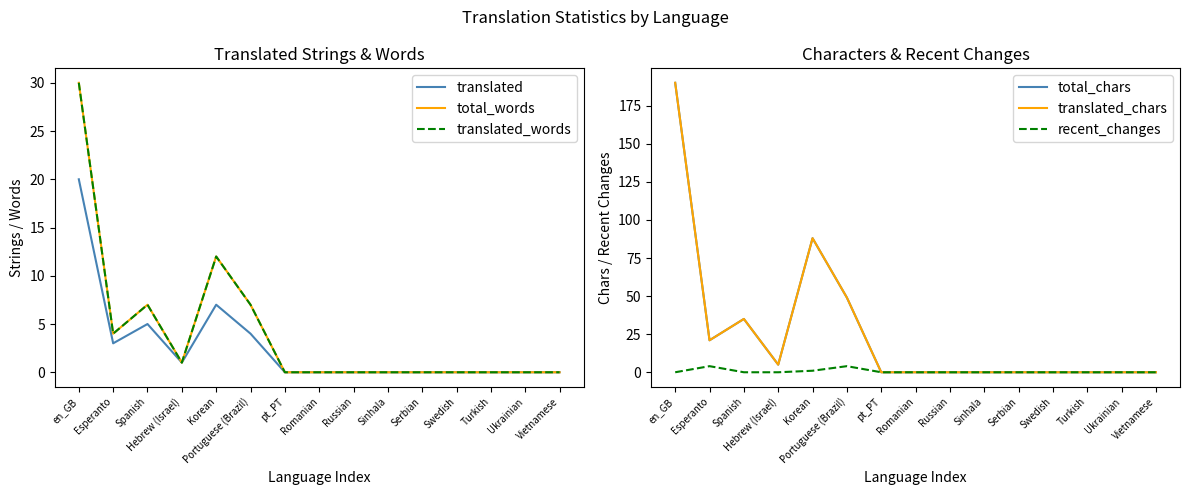

Count the number of categories in the chart.

15